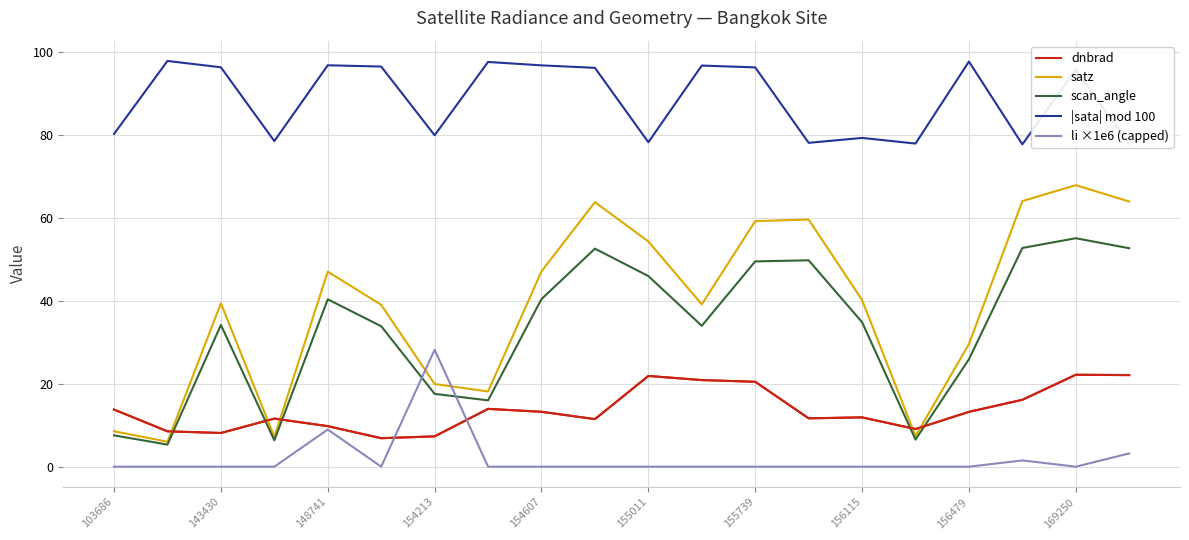

In satz, how many points are lower than both neighbors (excluding endpoints)?

5